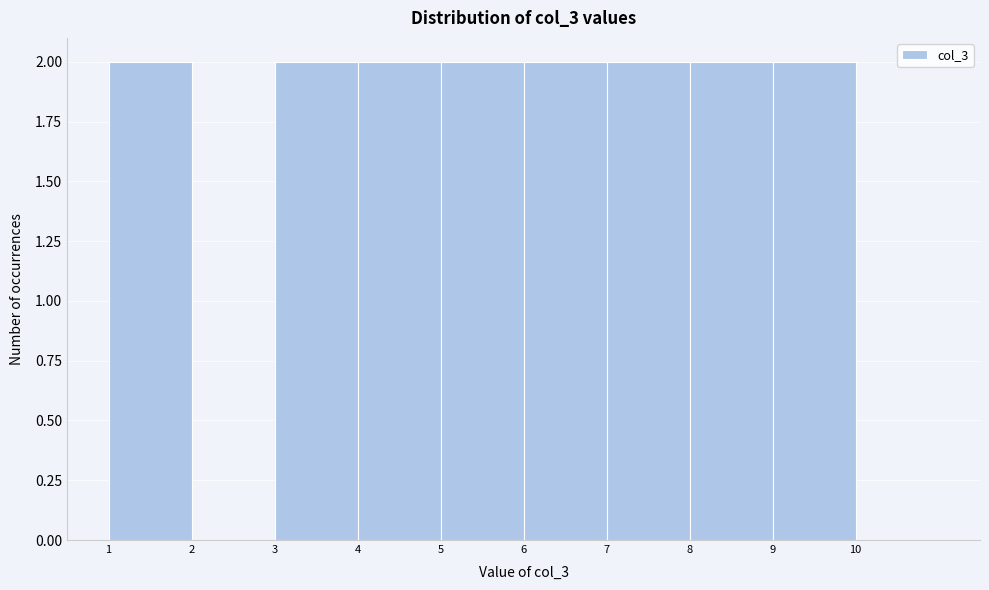

Reading left to right, transcribe this chart: for each bar, give the range it covers on the x-axis and its height. The values are not printed on the chart, so give them approximately, as read against the axis.

1 to 2: 2
2 to 3: 0
3 to 4: 2
4 to 5: 2
5 to 6: 2
6 to 7: 2
7 to 8: 2
8 to 9: 2
9 to 10: 2
10 to 11: 0